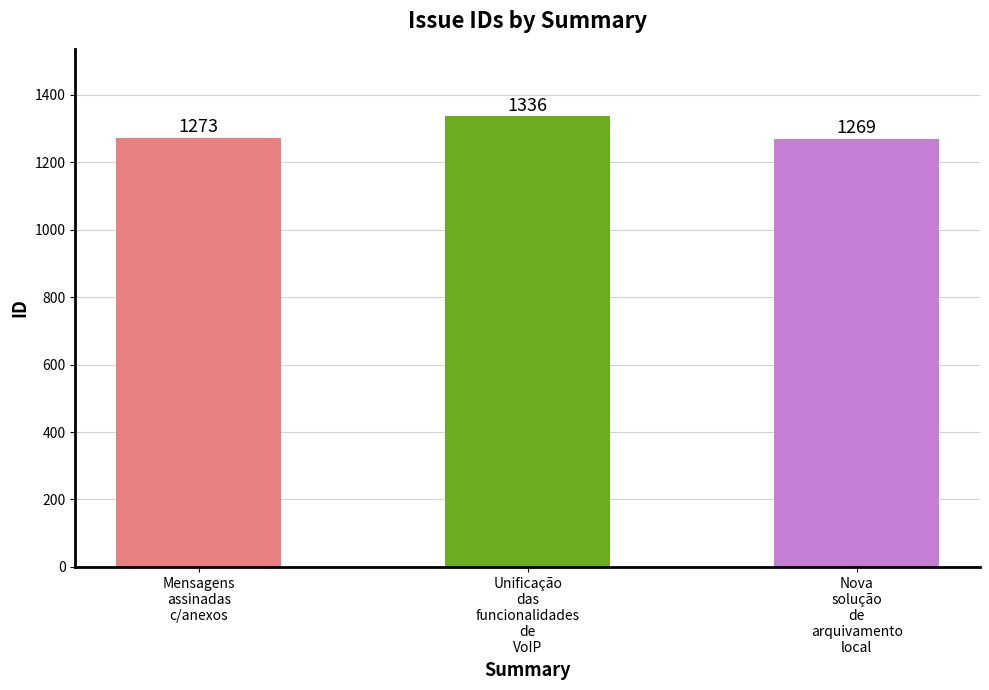

Which category has the highest value across all series?

Unificação
das
funcionalidades
de
VoIP